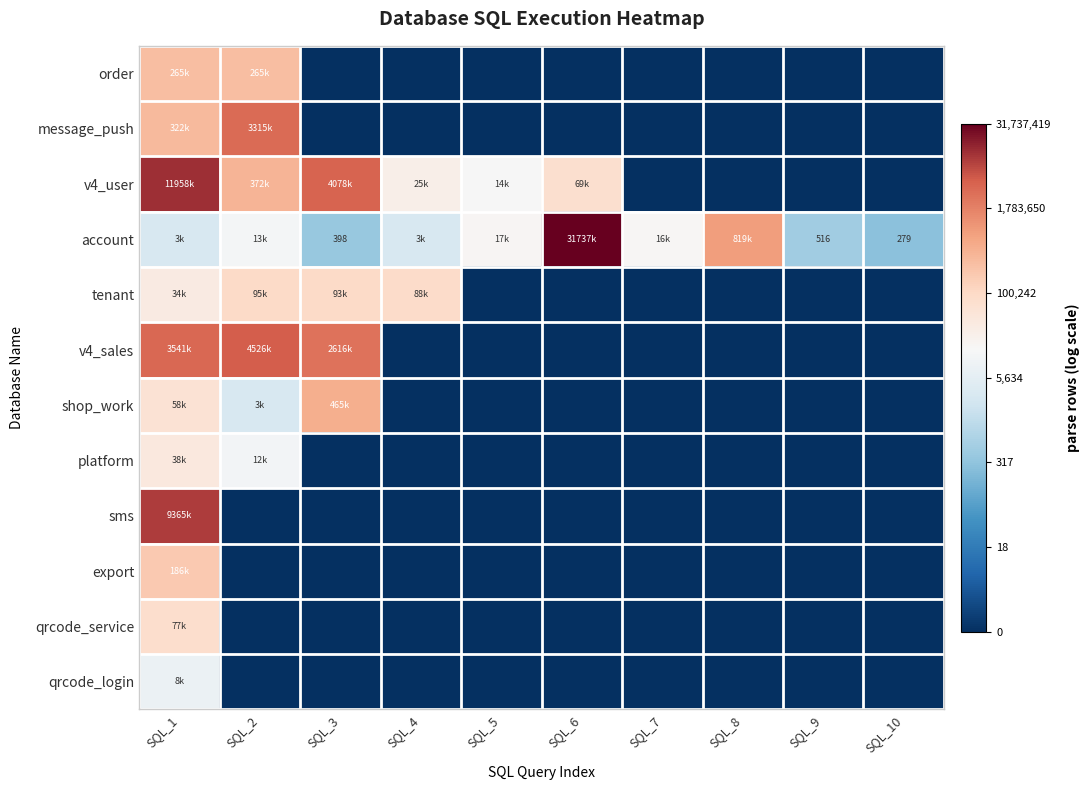

Rank the categories by shop_work value from highest to lowest.

SQL_3, SQL_1, SQL_2, SQL_4, SQL_5, SQL_6, SQL_7, SQL_8, SQL_9, SQL_10